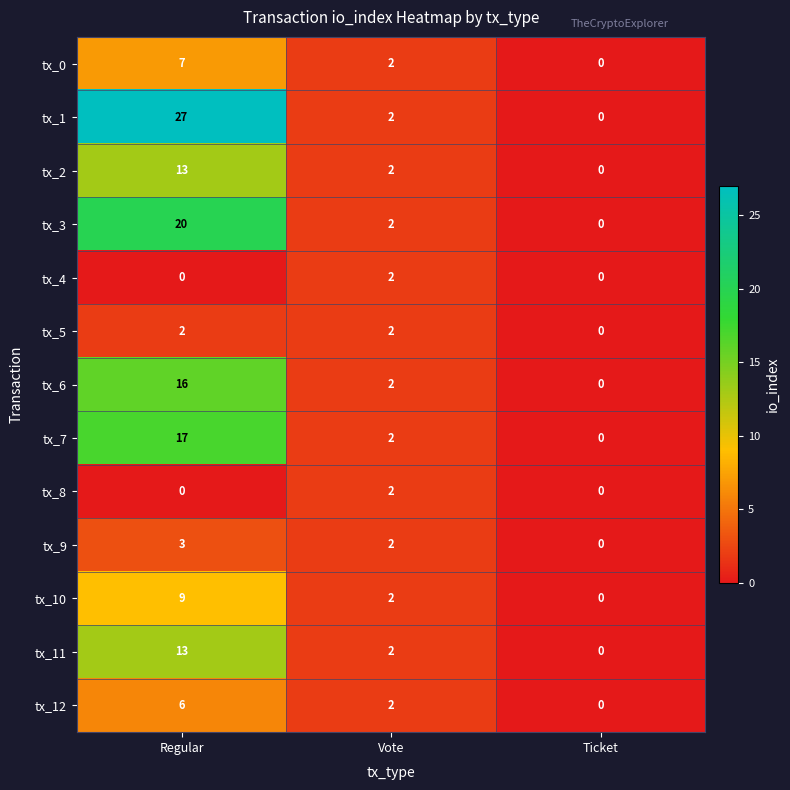

What is the sum of the tx_0 values at Regular and Ticket?

7